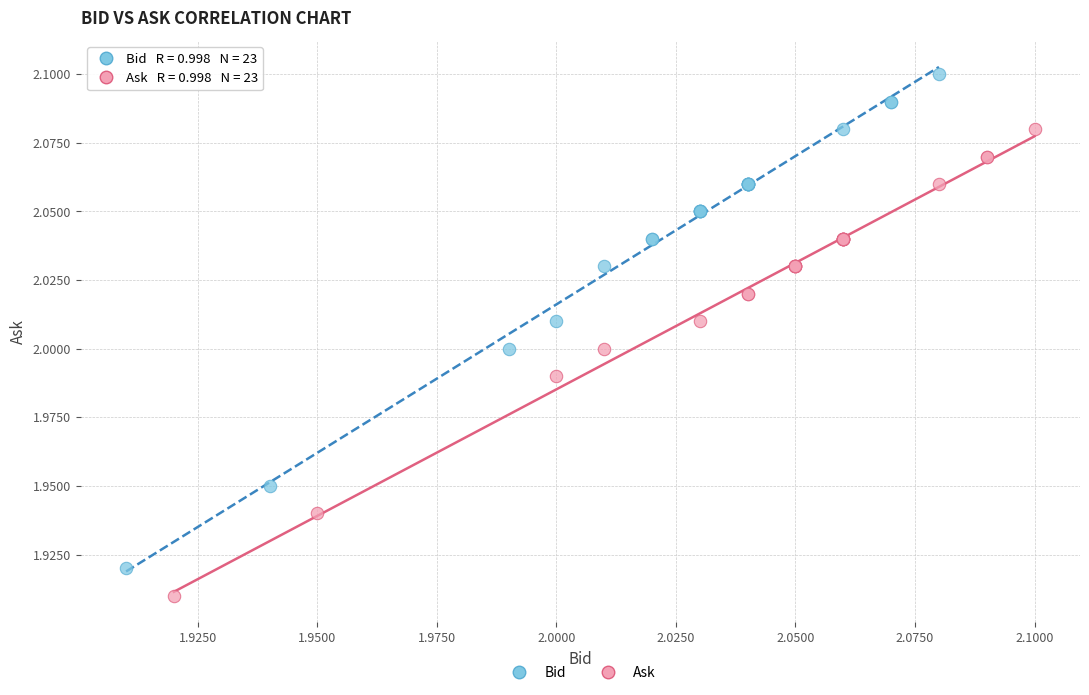

Which series reaches the minimum Y coordinate?

Ask